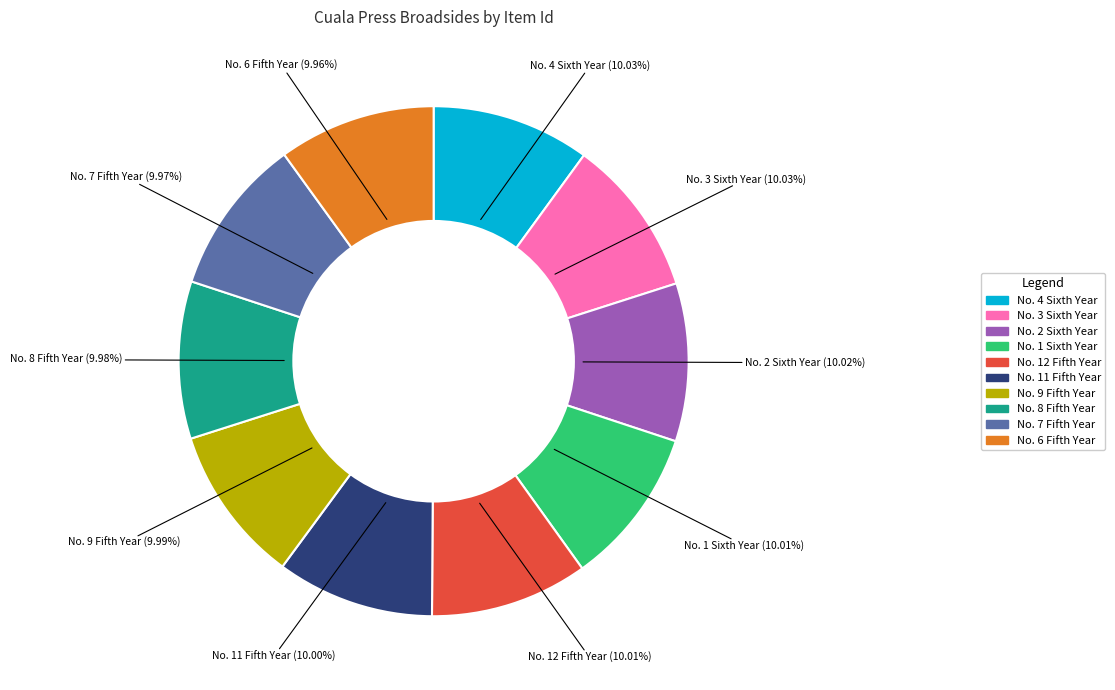

Is there a majority slice in this chart?

No